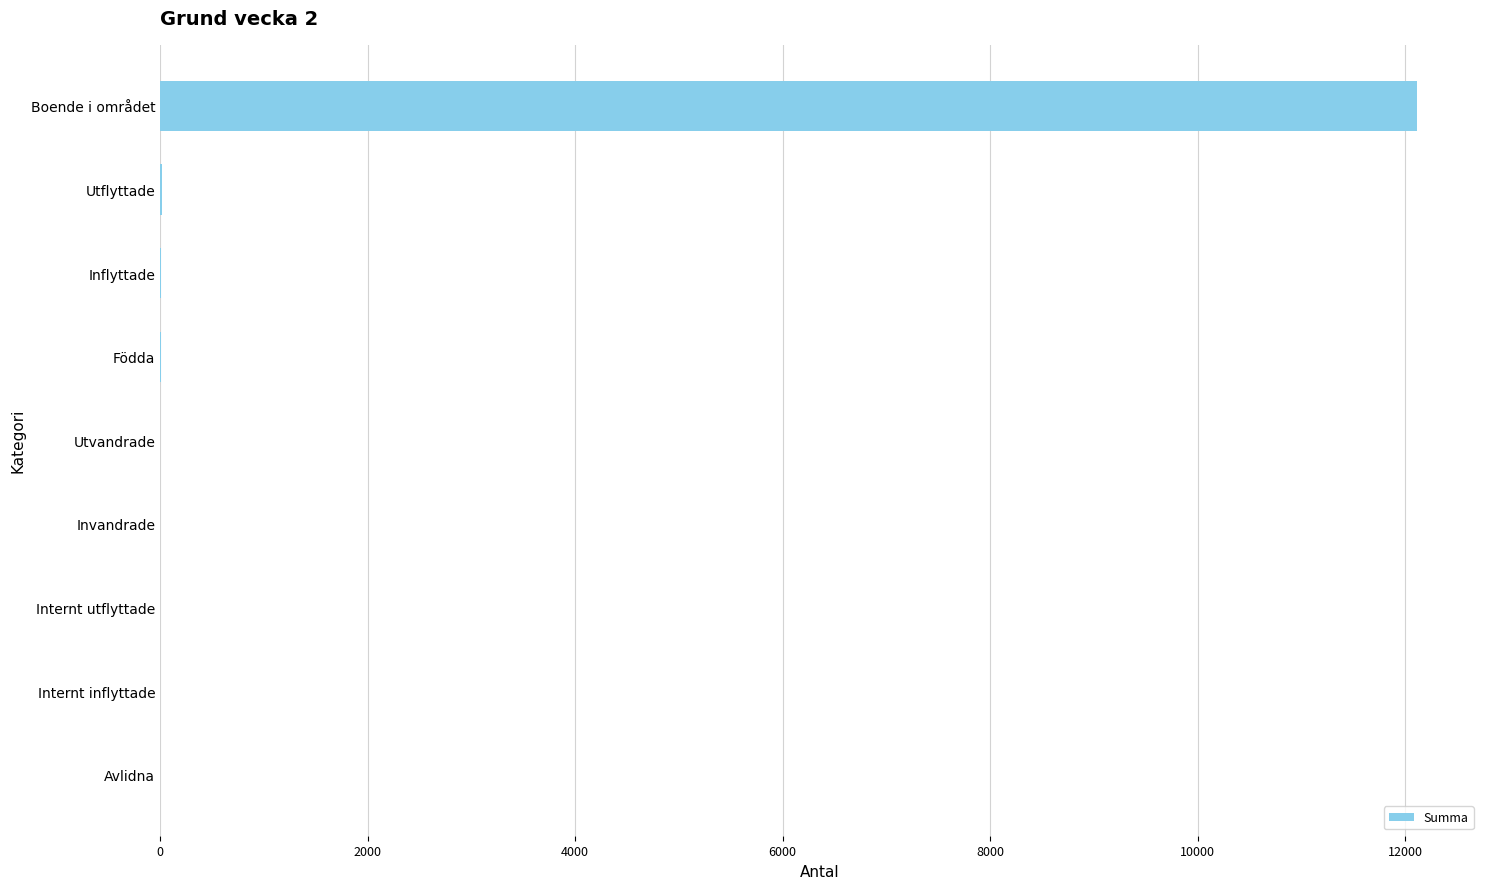

The value at Boende i området is 12115. True or false?

True